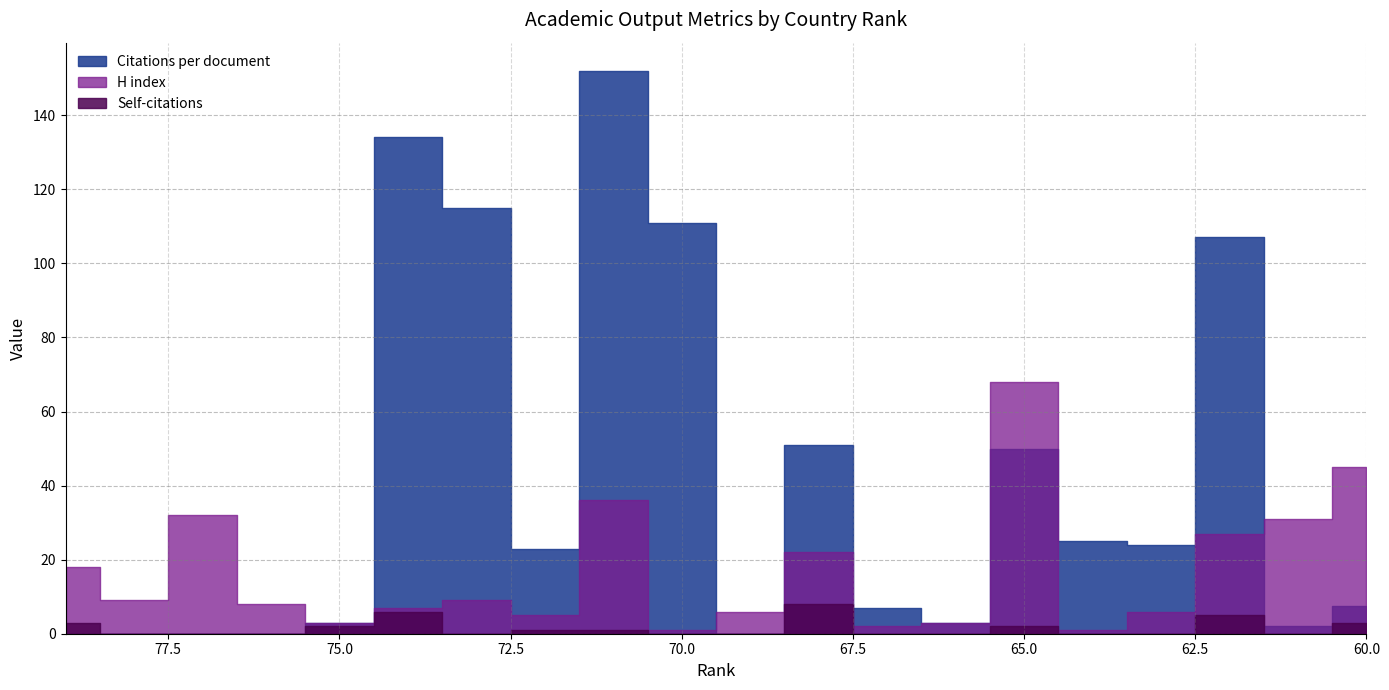

At which category is the sum across all series the highest?

9